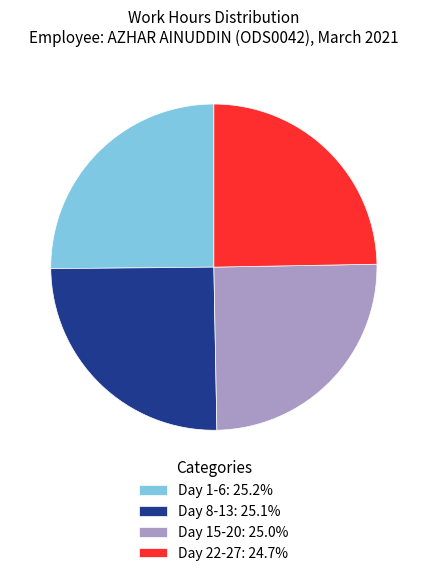

Count the number of slices in the pie.

4